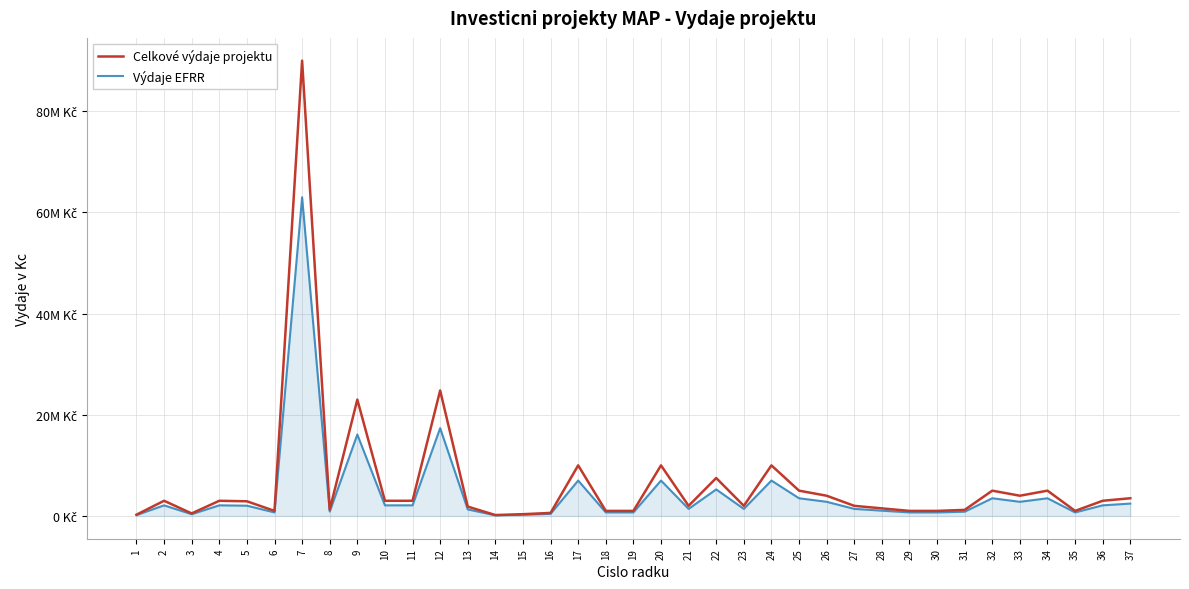

What is the average value of the Výdaje EFRR series?

4528811